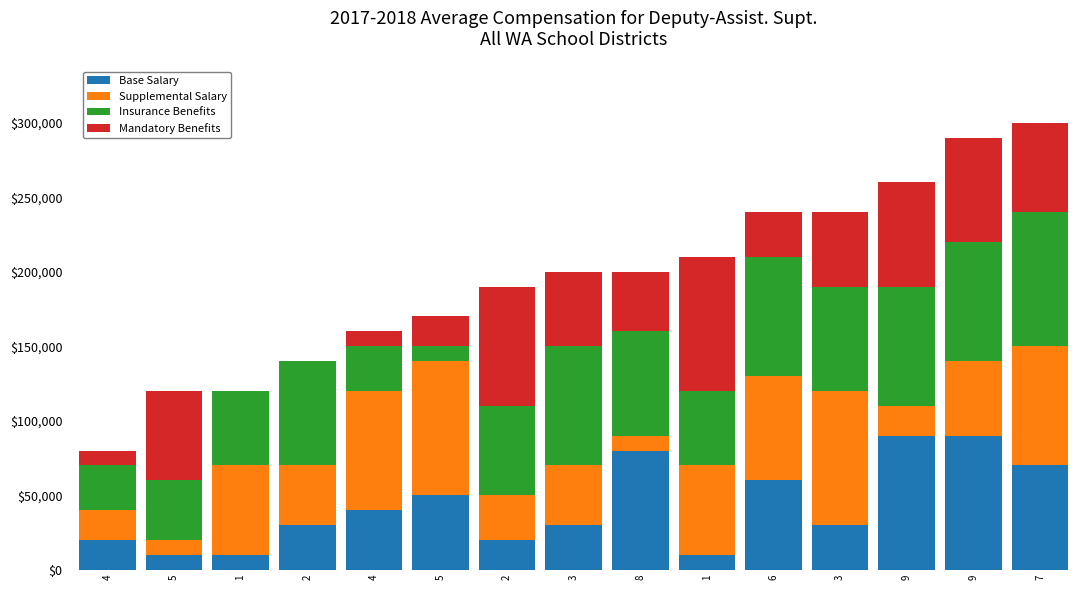

The value of Supplemental Salary at 3 is 90000. True or false?

True